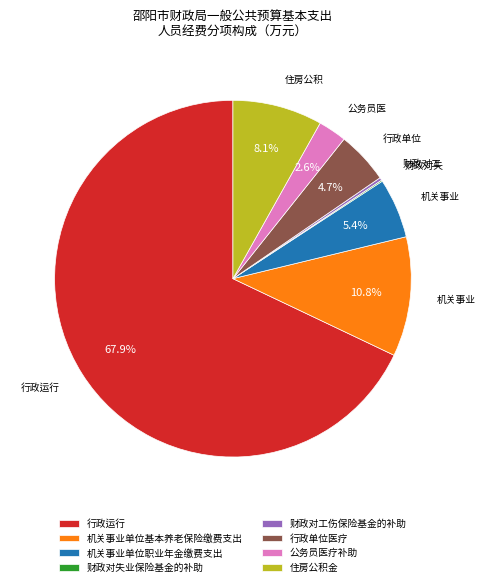

Which has a higher value, 机关事业单位基本养老保险缴费支出 or 住房公积金?

机关事业单位基本养老保险缴费支出